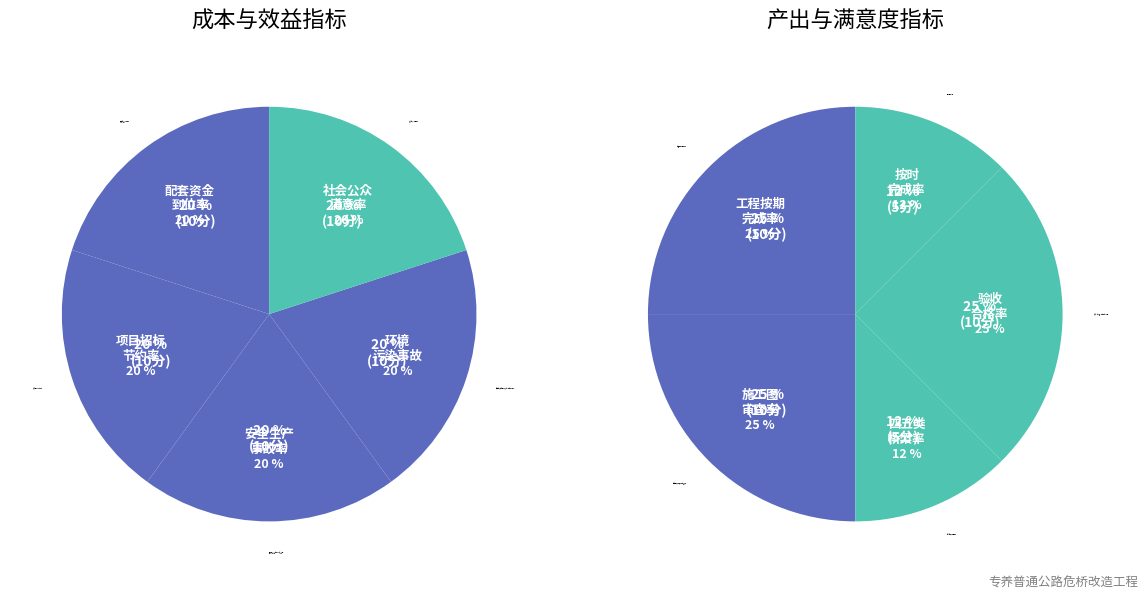

True or false: 配套资金到位率 accounts for 17% of the total.

False